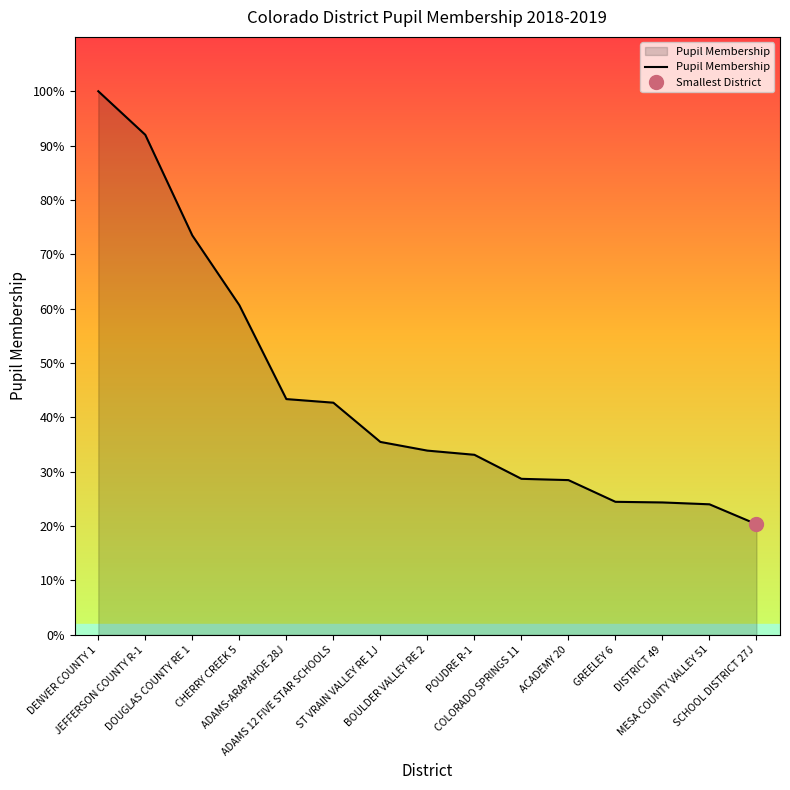

How many lines are shown in the chart?

1